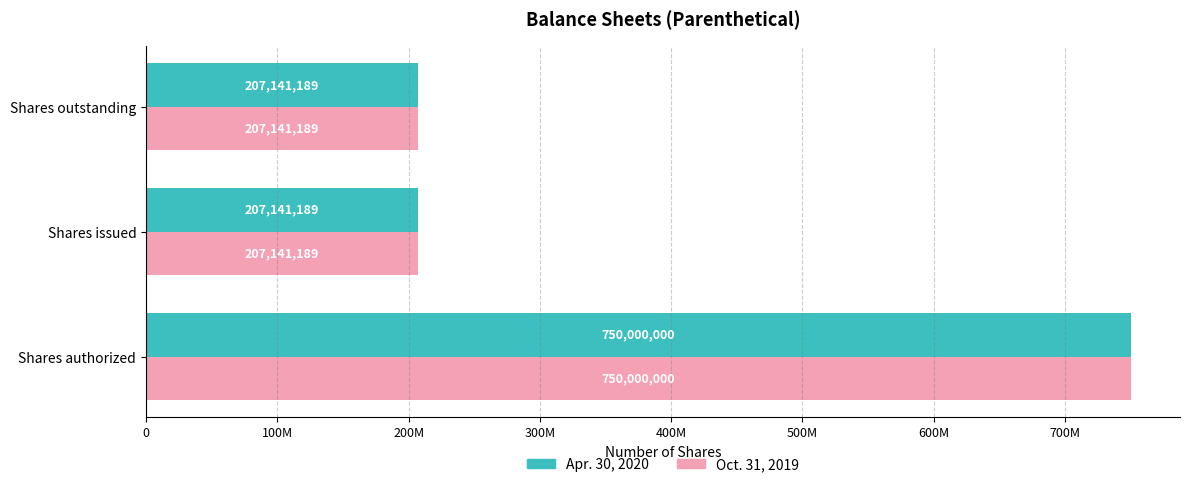

What are all the series names shown in the legend?

Apr. 30, 2020, Oct. 31, 2019